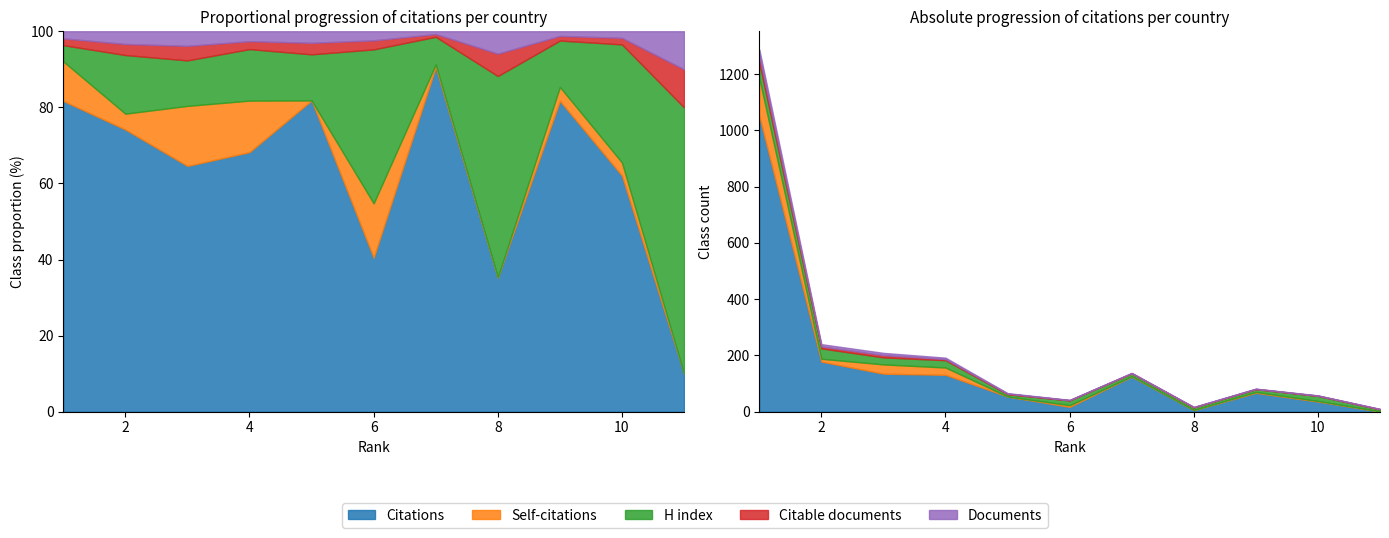

True or false: Citable documents has a value of 0 at 8.

False